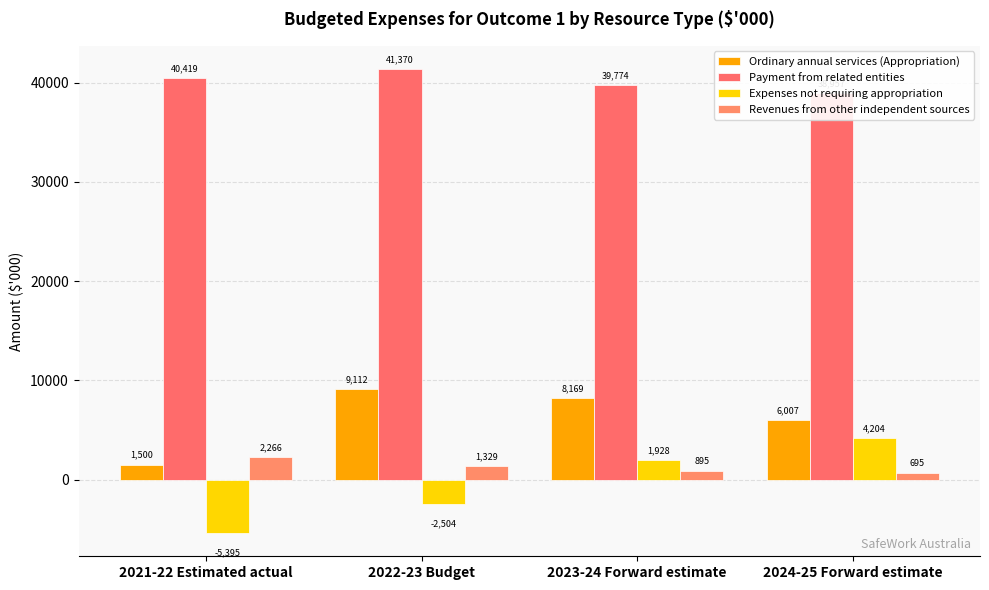

How many data points in Ordinary annual services (Appropriation) are less than 8169?

2